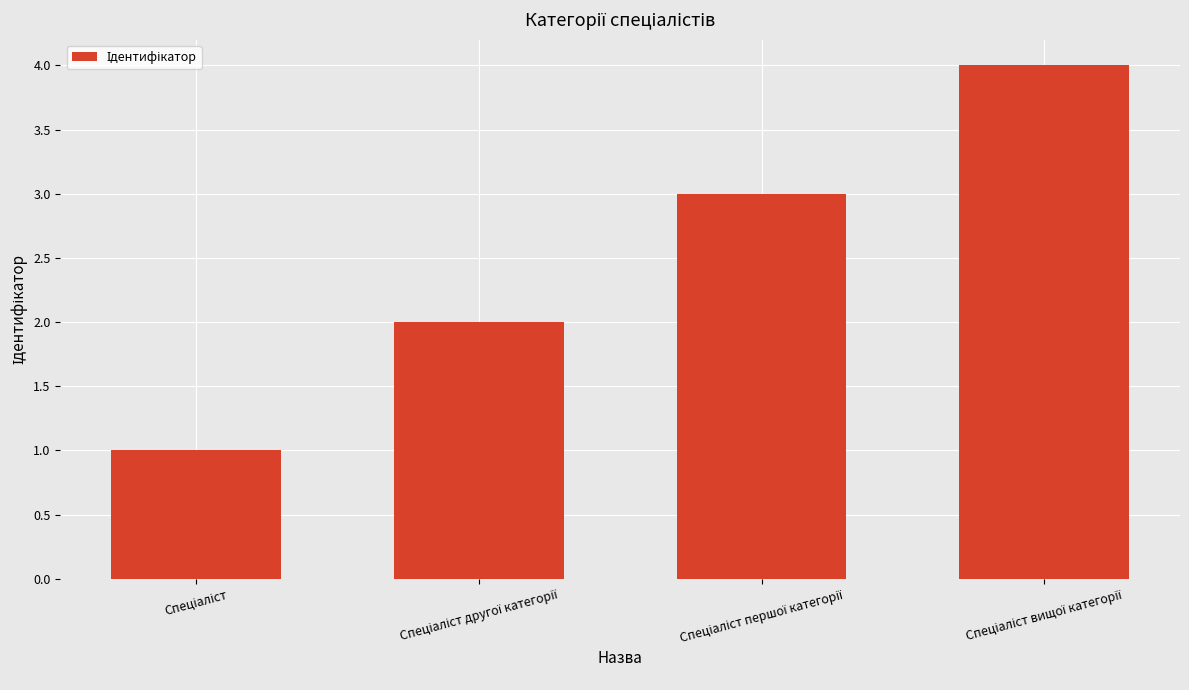

What is the maximum value shown in the chart?

4